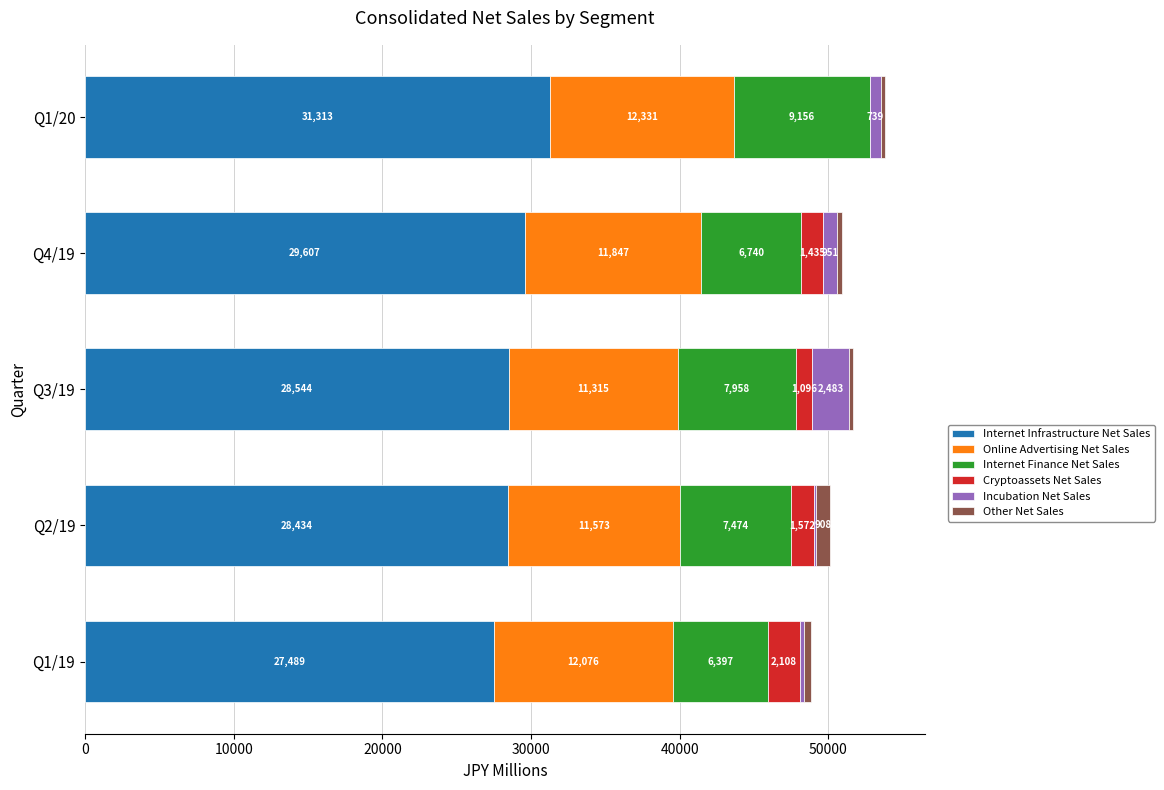

How many distinct data groups are displayed?

6